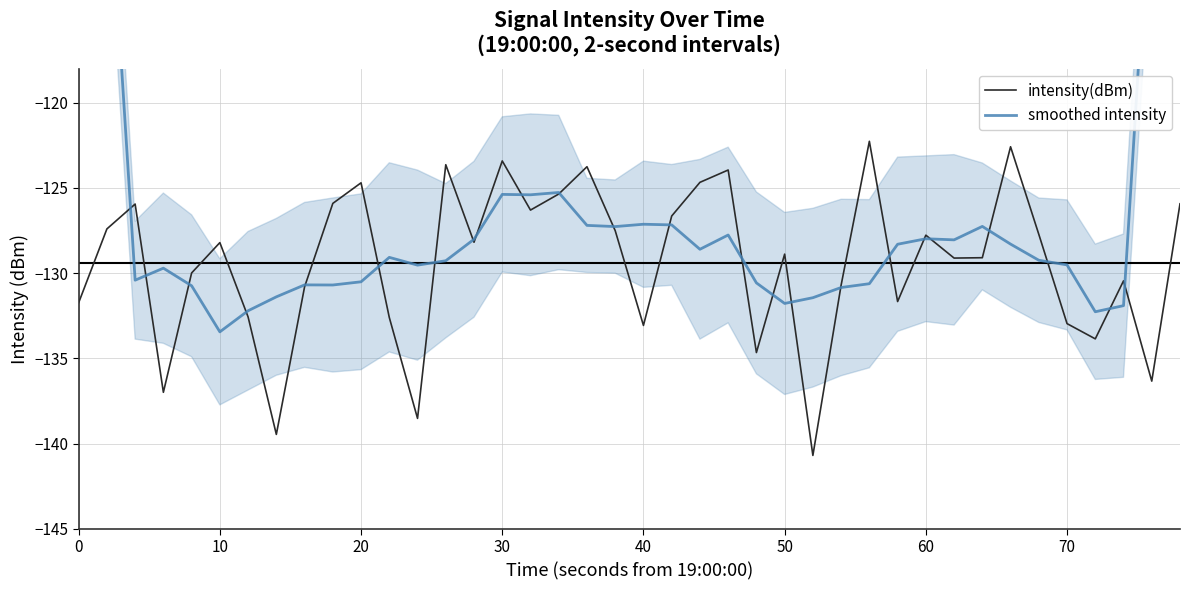

How many lines are shown in the chart?

2